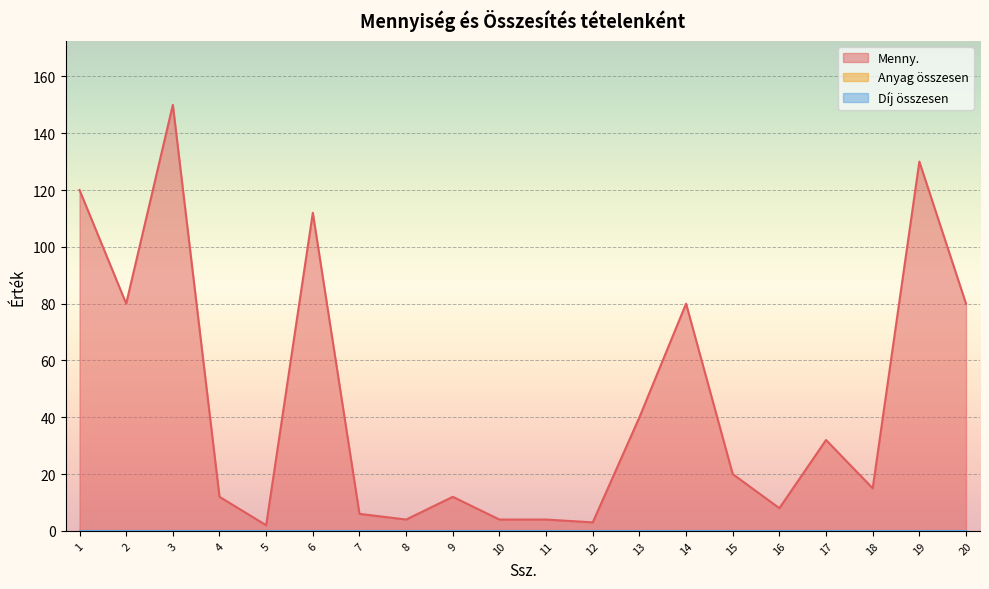

True or false: Menny. and Anyag összesen cross at least once.

False